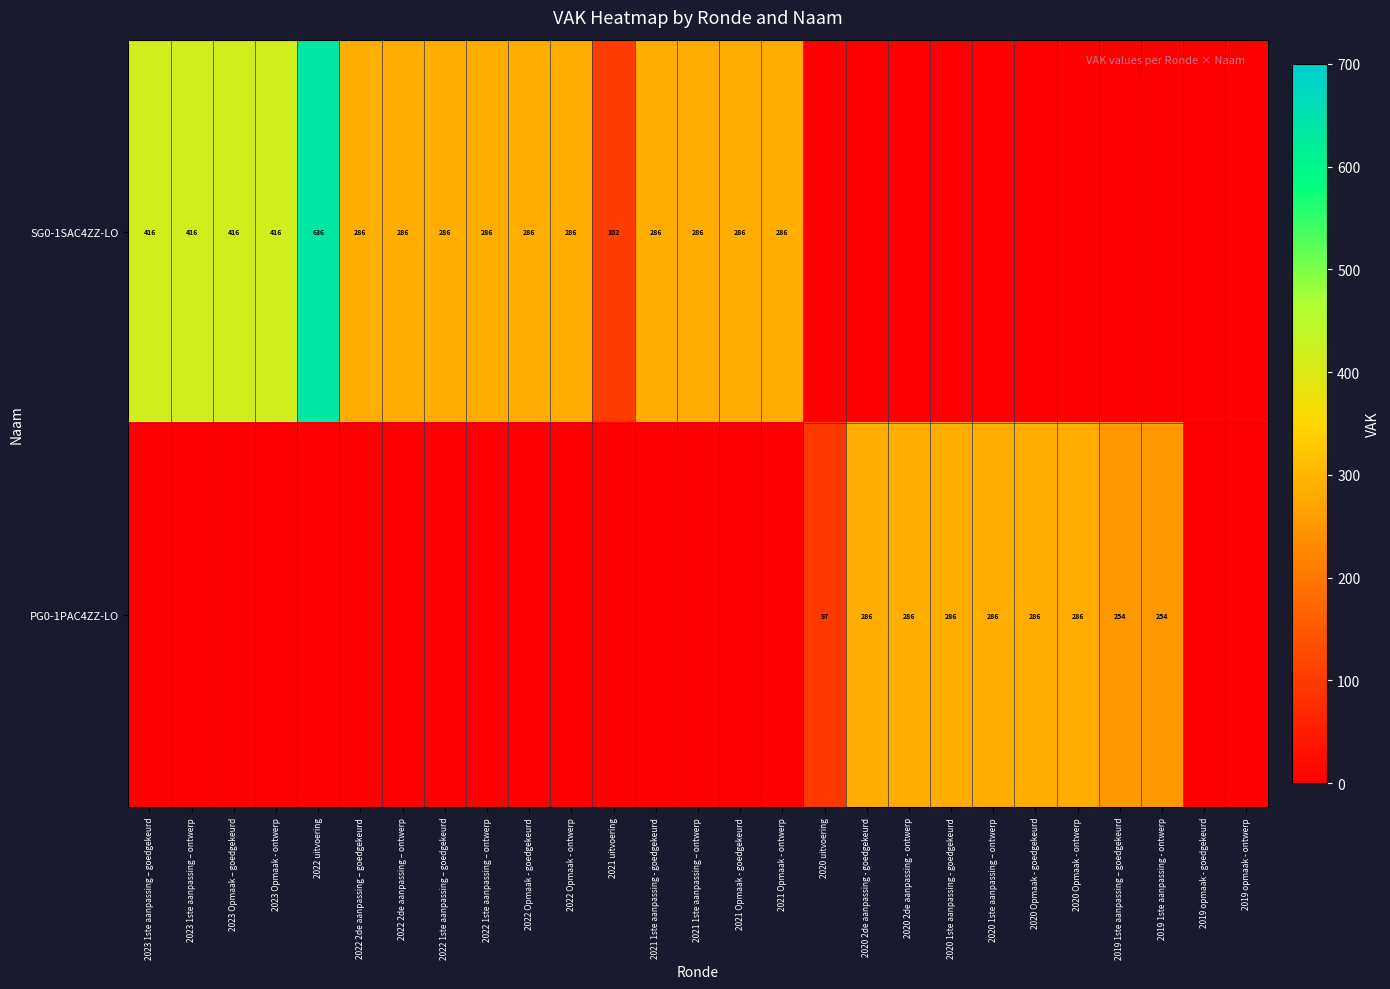

What is the sum of the SG0-1SAC4ZZ-LO values at 2022 1ste aanpassing – ontwerp and 2021 uitvoering?

388